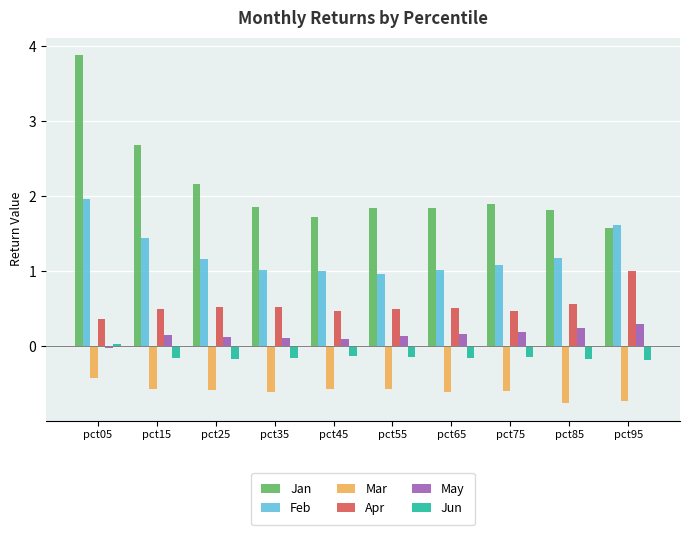

What is the spread (max minus min) of values at pct05?

4.3